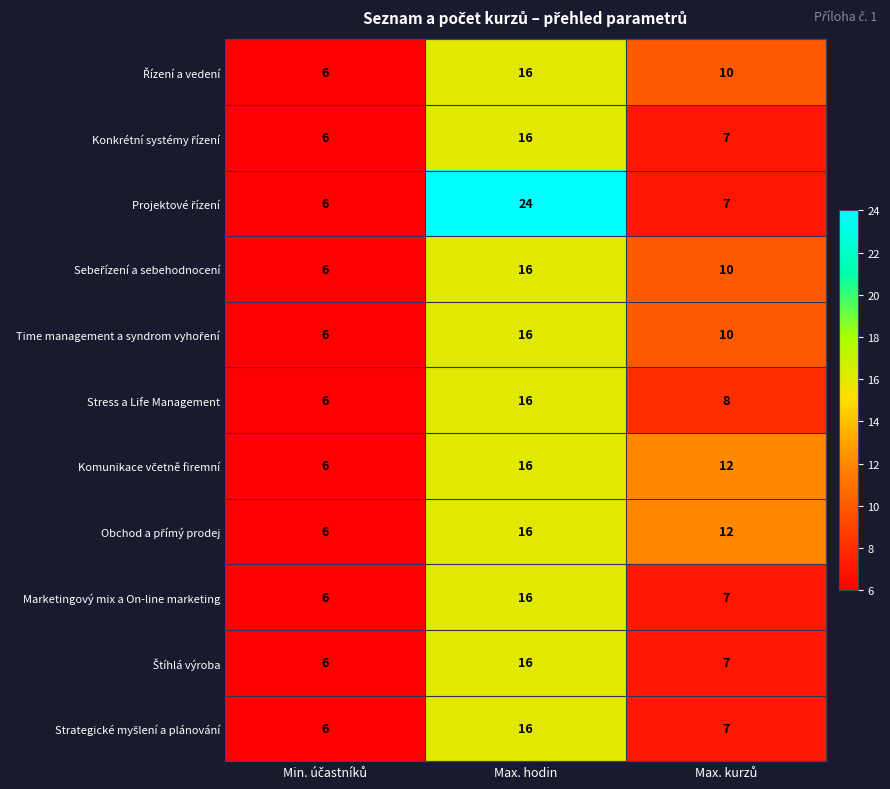

At which category is the sum across all series the highest?

Max. hodin